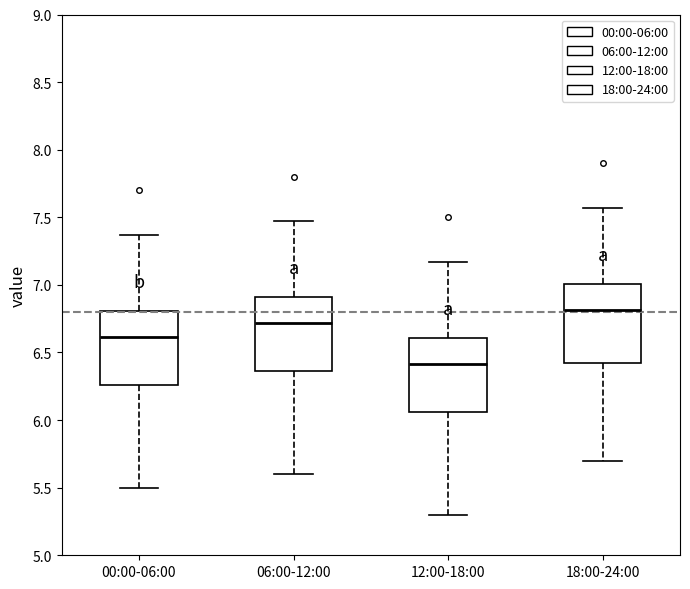

Where does the lower whisker of the box for 12:00-18:00 end on the y-axis? The values are not printed on the chart, so give them approximately, as read against the axis.

5.30